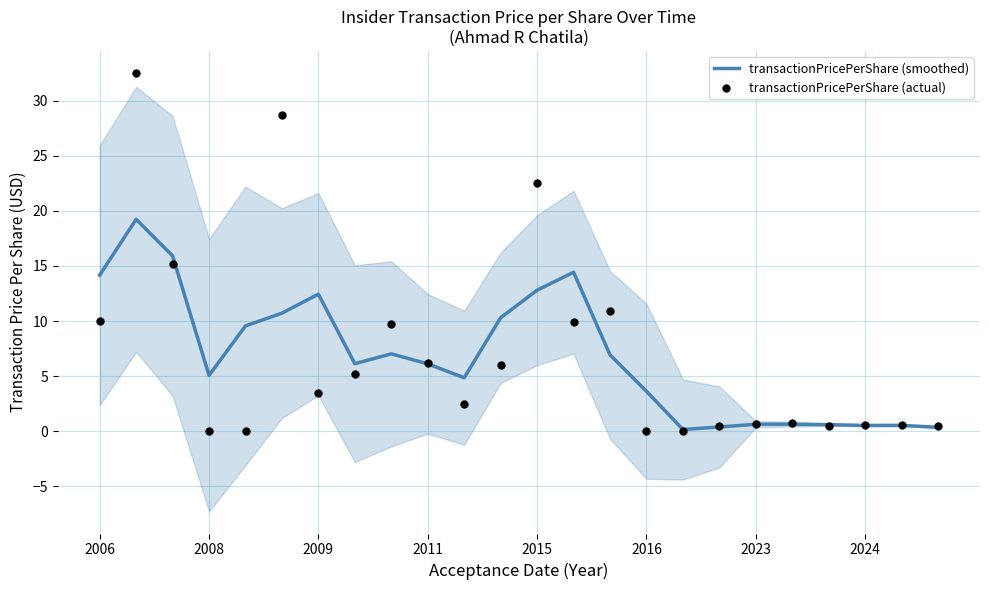

Which series has the widest spread of Y values?

transactionPricePerShare (actual)